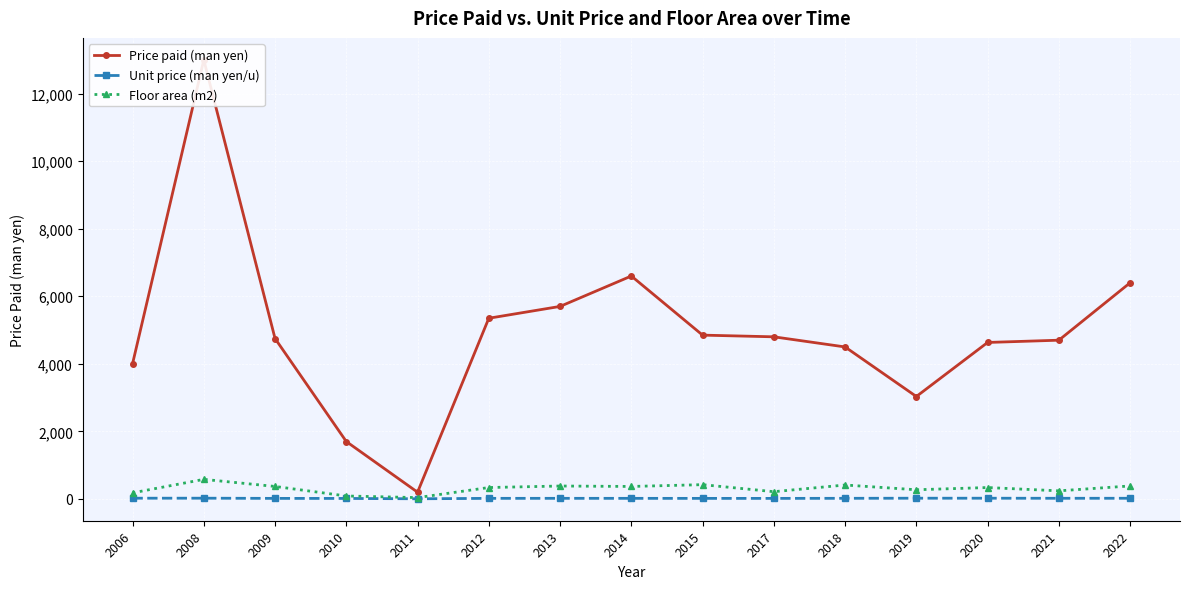

What is the value of the Unit price (man yen/u) point at the 14th from the left?

19.6